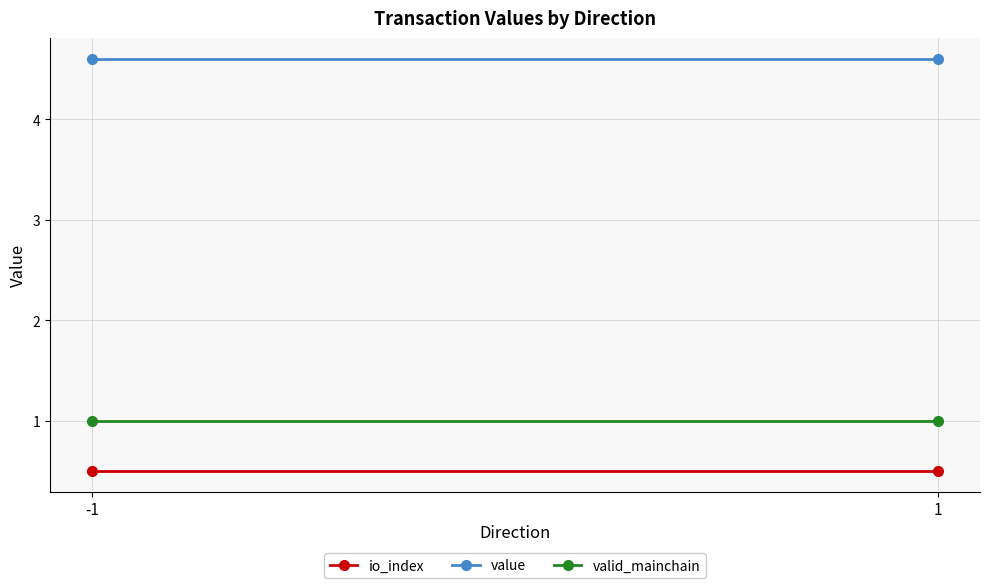

What is the value of the valid_mainchain point at the 2nd from the left?

1.0